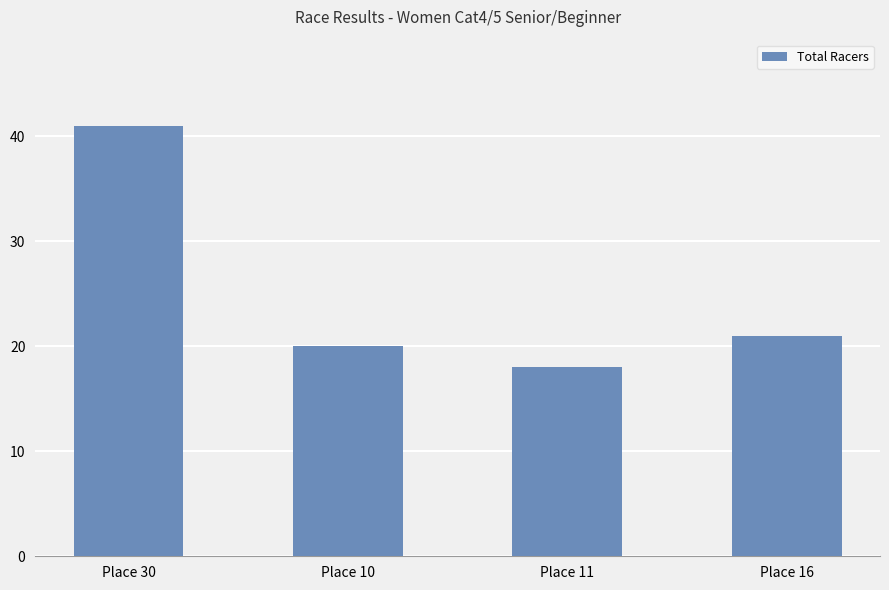

What is the difference between the maximum and minimum values?

23